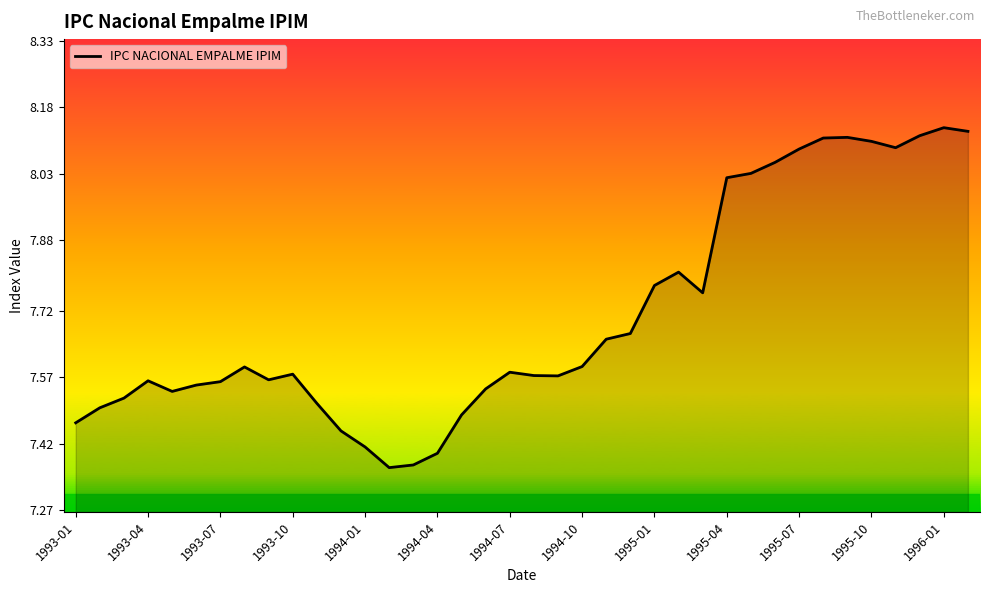

Is it true that the value at 1996-01 is 12.0?

False